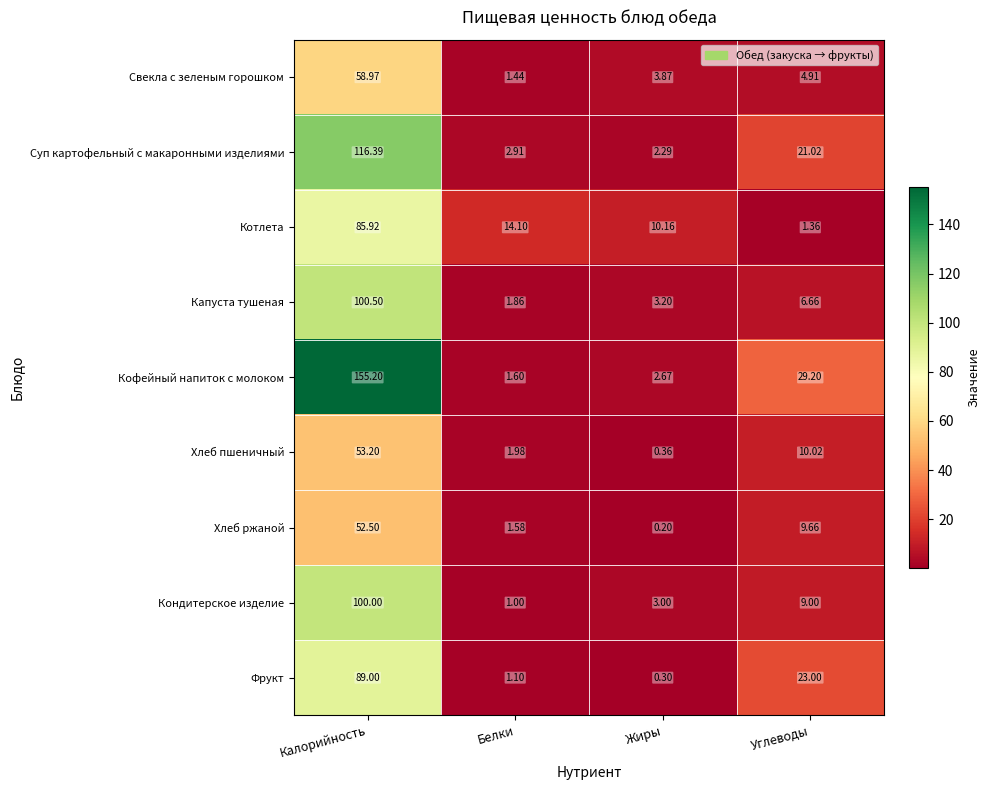

What is the difference between the highest and lowest values at Углеводы?

27.8